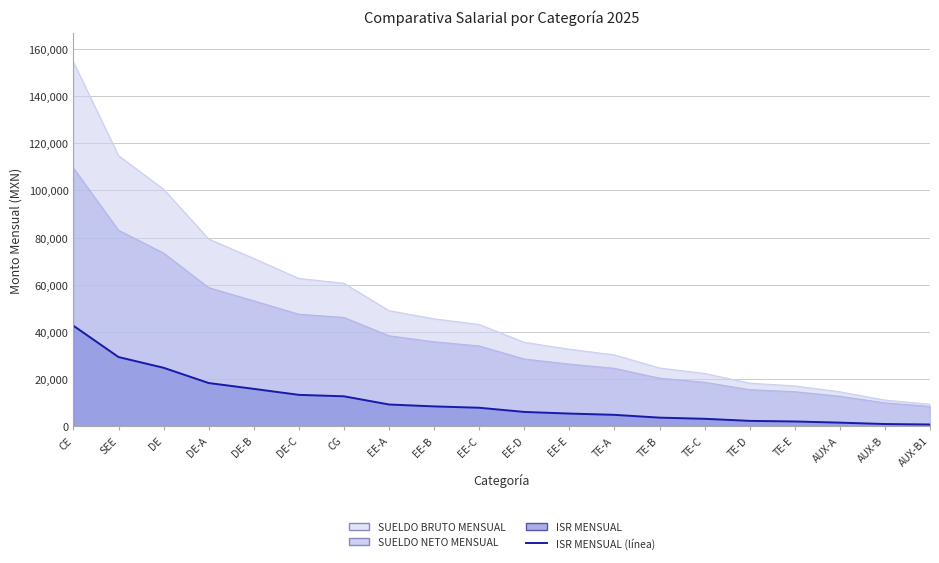

Reading left to right, list all the values displayed in this chart.

CE=42608.2	SEE=29313.6	DE=24760.5	DE-A=18285.5	DE-B=15810.7	DE-C=13266.5	CG=12651.2	EE-A=9177.9	EE-B=8366.7	EE-C=7796.6	EE-D=6019.9	EE-E=5328.8	TE-A=4784.4	TE-B=3599.8	TE-C=3105.6	TE-D=2224.2	TE-E=1976.0	AUX-A=1473.9	AUX-B=884.8	AUX-B1=690.5